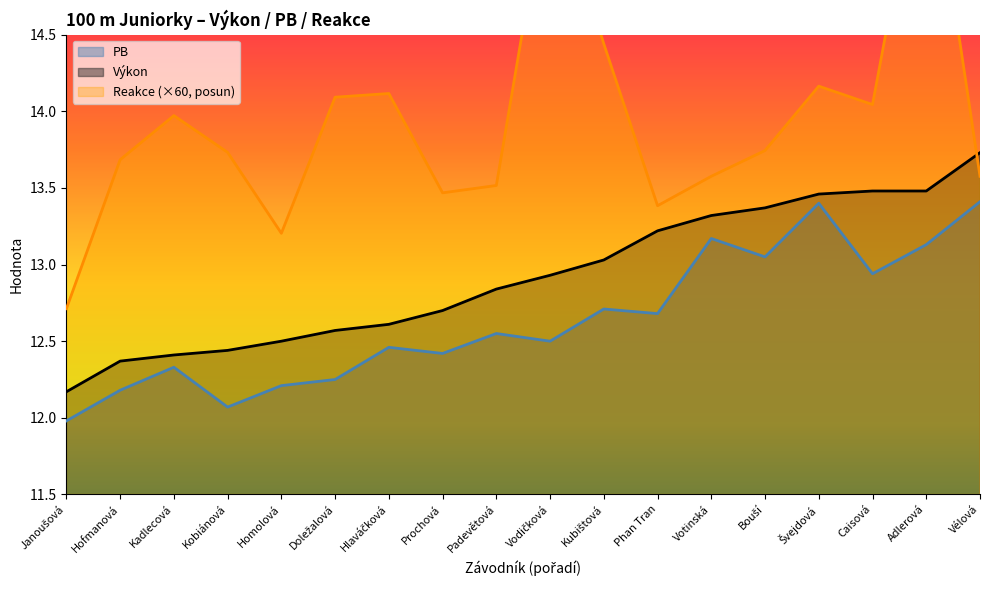

At which label does Reakce first exceed 13?

Hofmanová